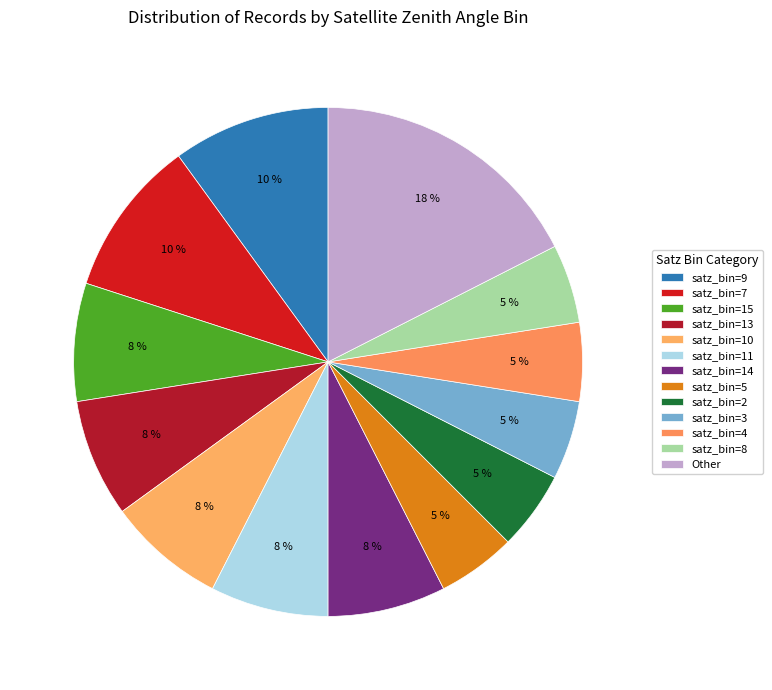

How many slices are in this pie chart?

13